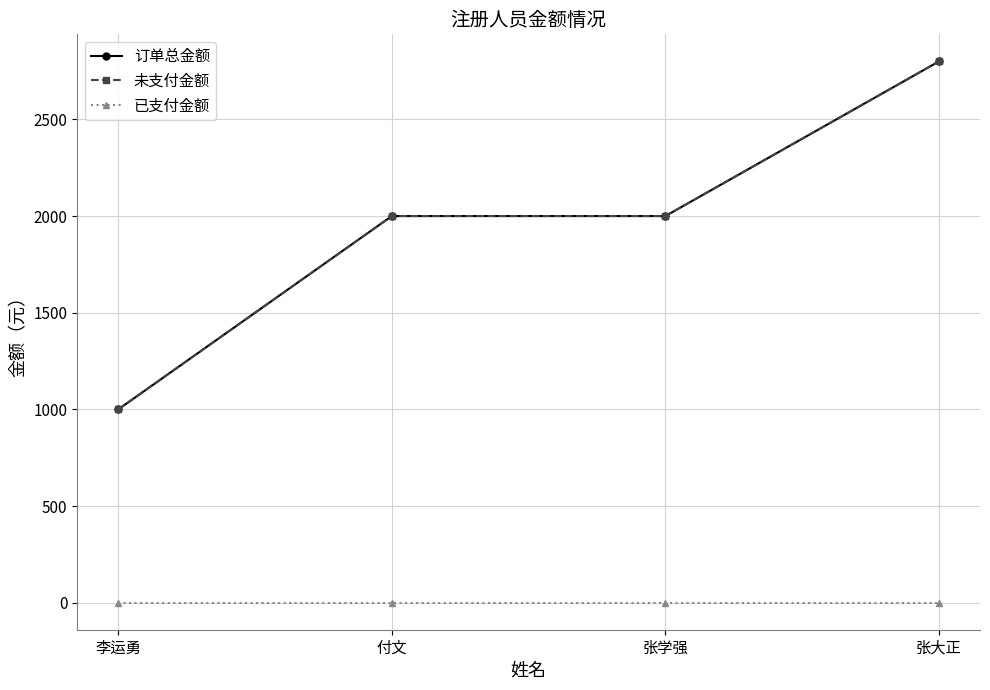

Does the chart have visible grid lines?

Yes